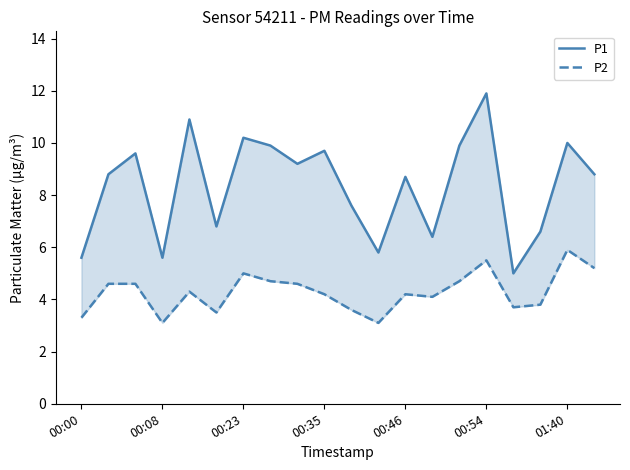

Rank the series by their average value, from highest to lowest.

P1, P2